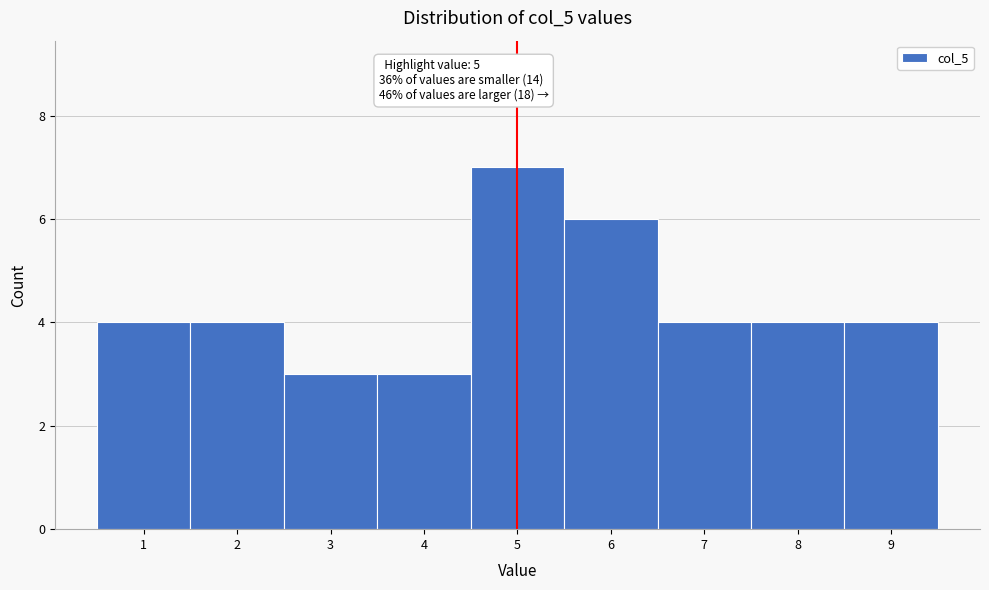

Over which range of the x-axis is the bar tallest?

4.5 to 5.5